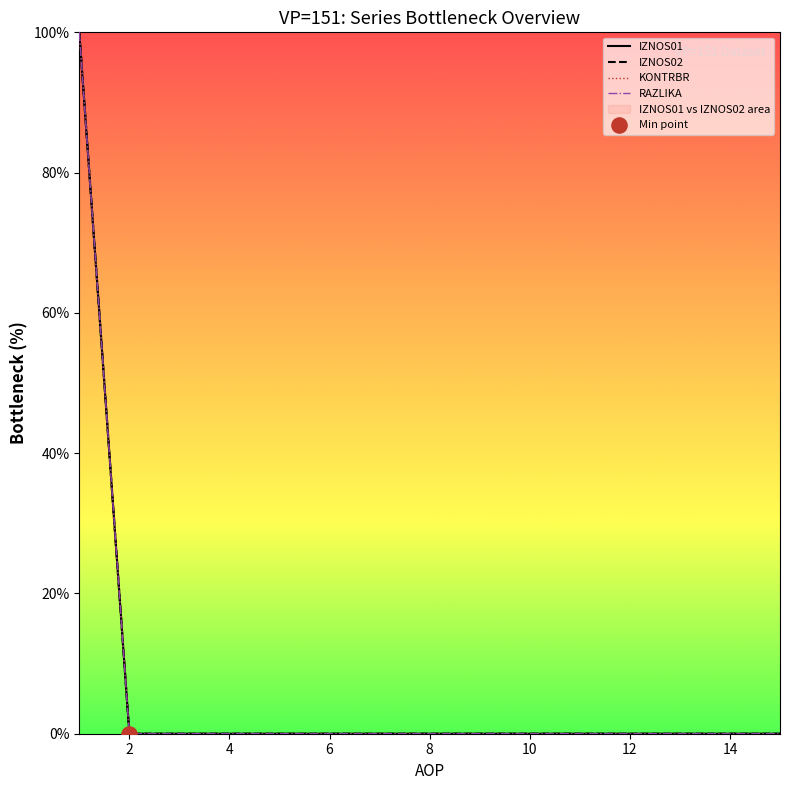

At how many categories does at least one series exceed 43?

1